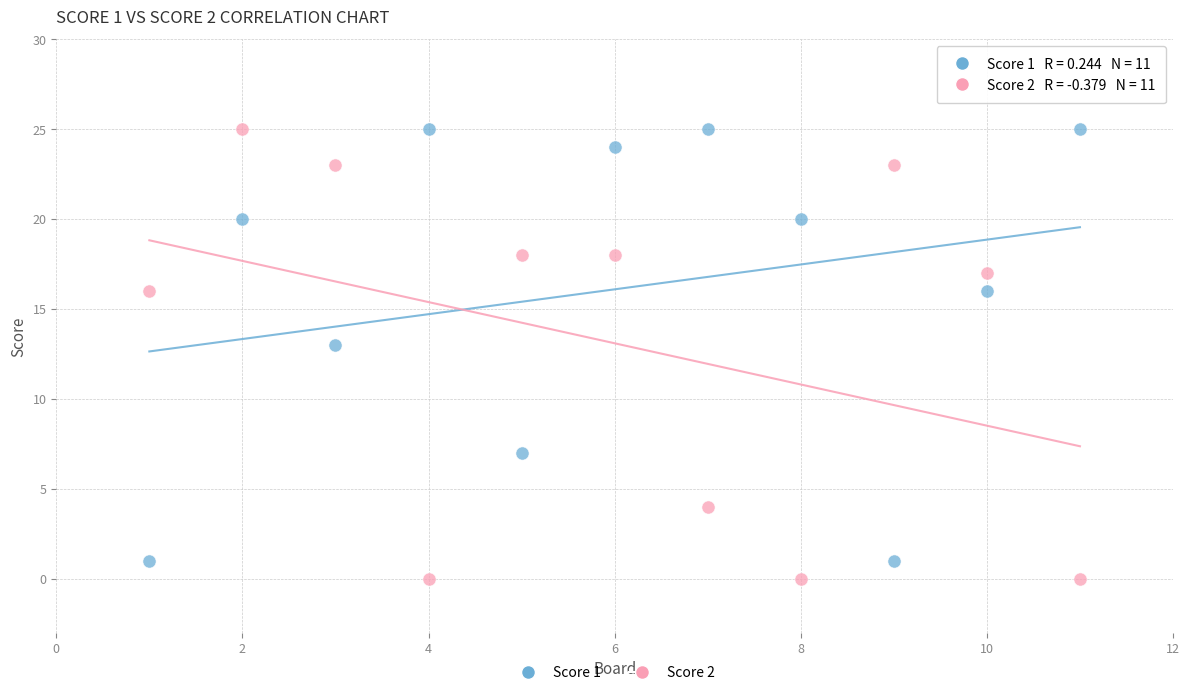

What are all the series names shown in the legend?

Score 1, Score 2